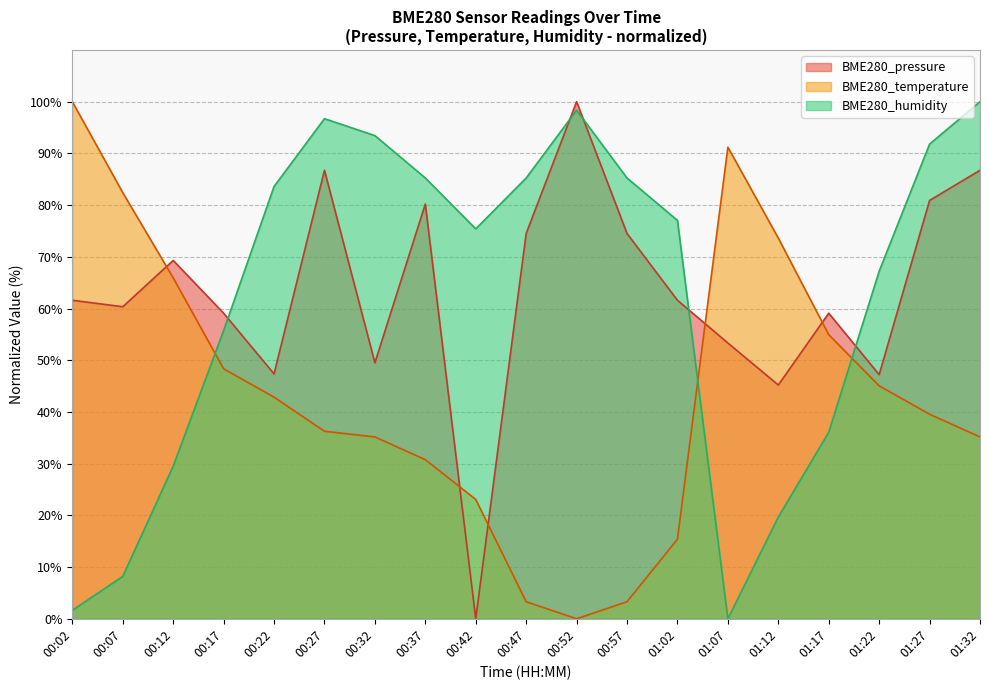

The BME280_temperature series shows 35.2 at 00:32. True or false?

True